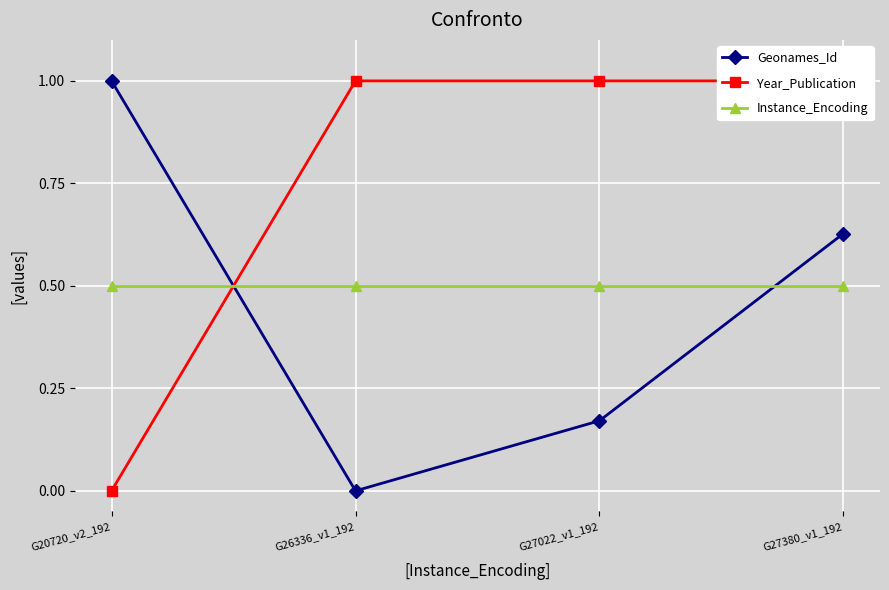

What is the total value across all series at G27022_v1_192?

1.7